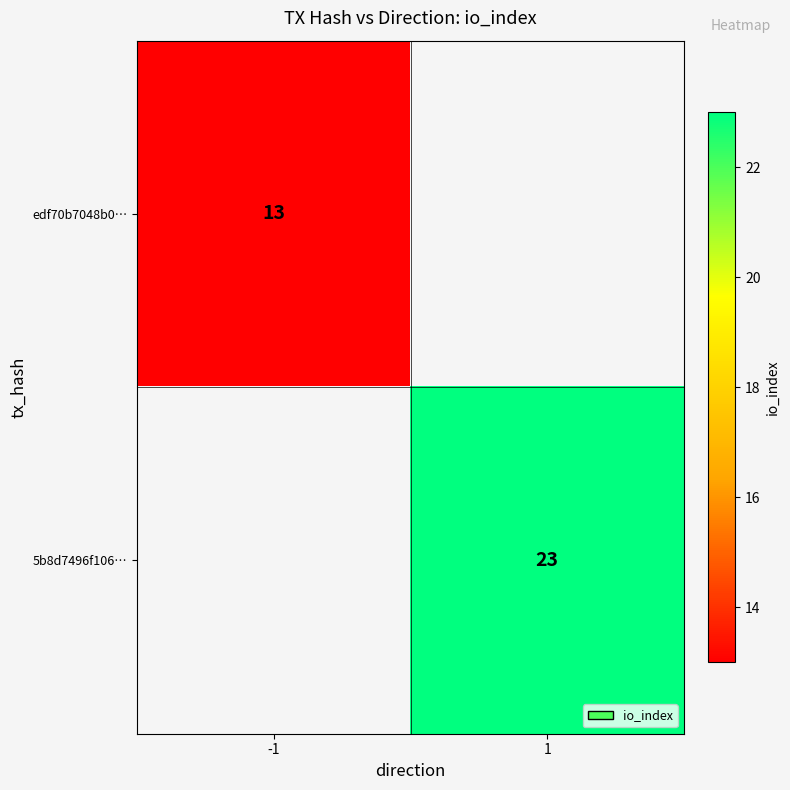

True or false: edf70b7048b0… has a value of 23 at -1.

False